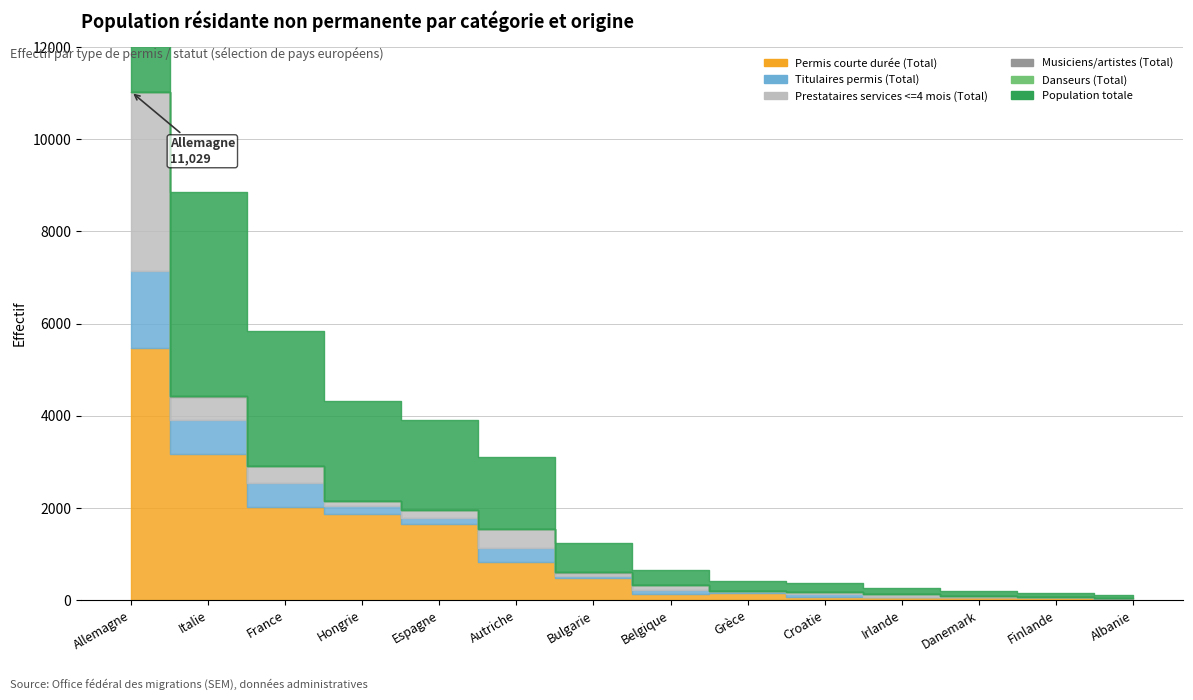

What are all the series names shown in the legend?

Permis courte durée (Total), Titulaires permis (Total), Prestataires services <=4 mois (Total), Musiciens/artistes (Total), Danseurs (Total), Population totale